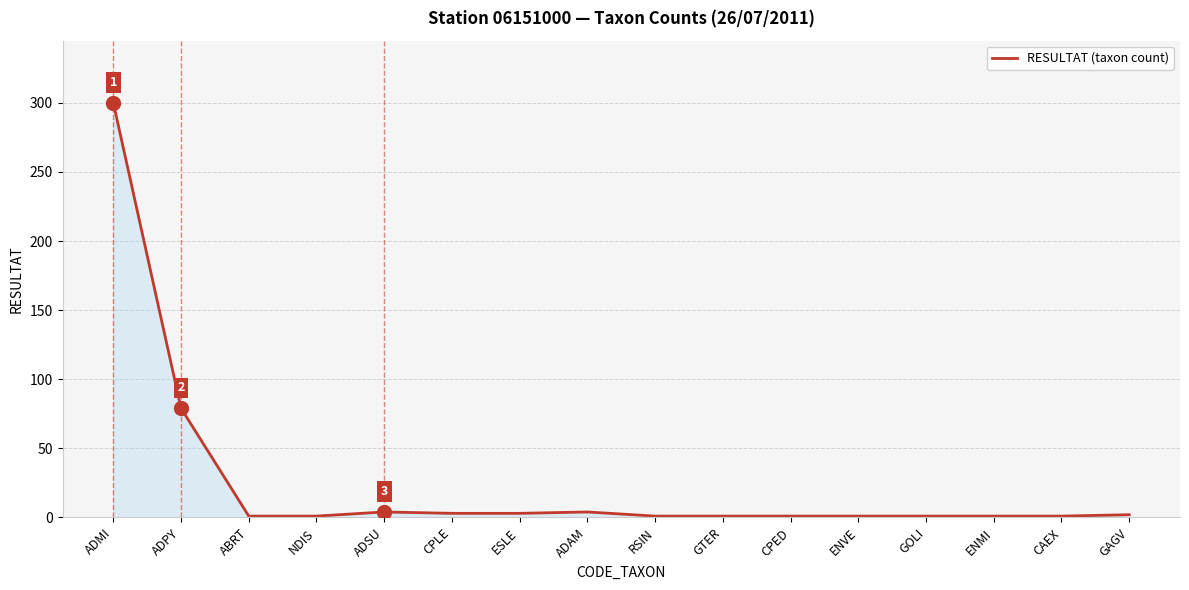

Count the number of categories in the chart.

16